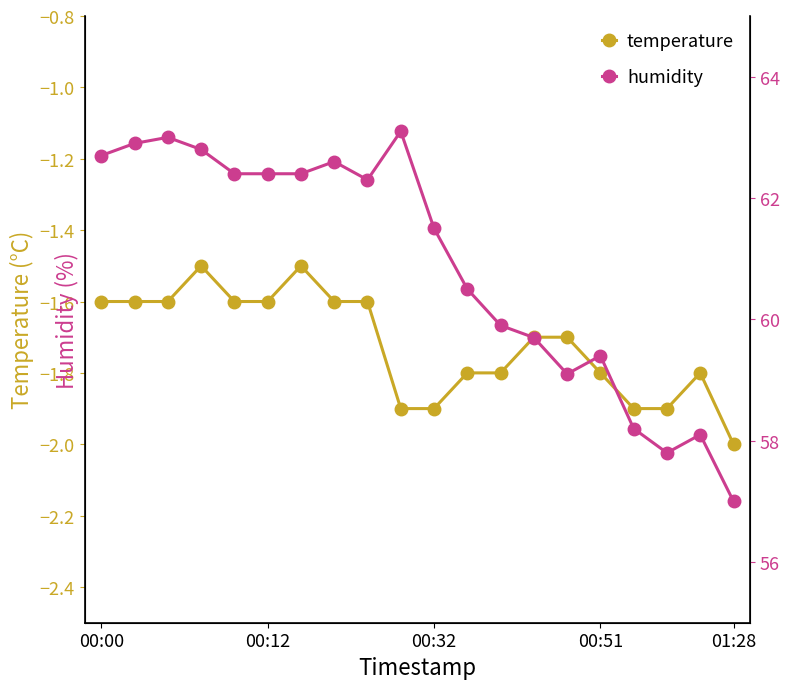

The humidity series shows 31.4 at 00:32. True or false?

False